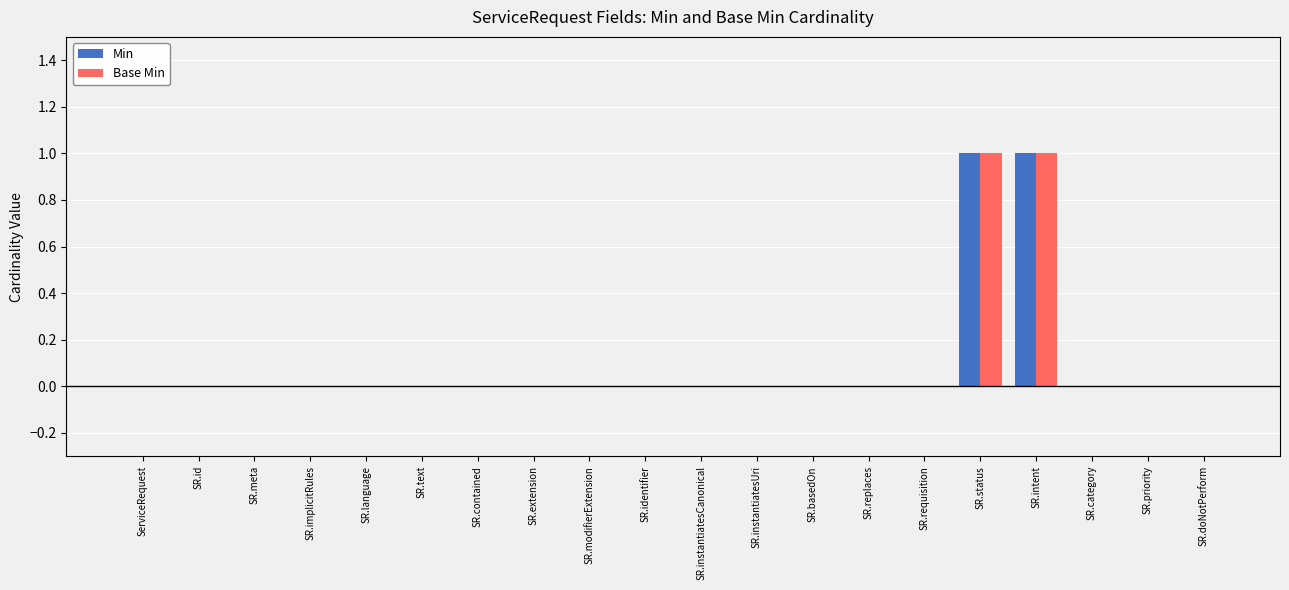

Is the value of Base Min at SR.meta greater than the value of Min at SR.text?

No